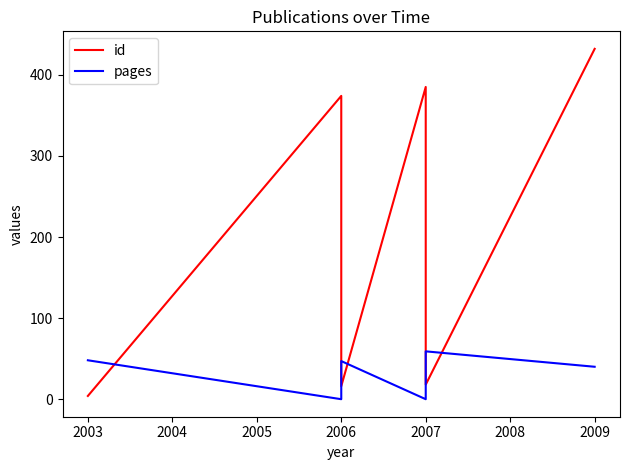

The value of id at 2007 is 152. True or false?

False